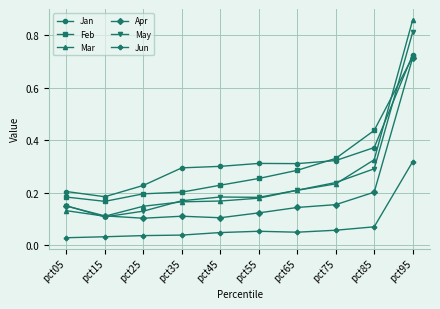

Which label corresponds to the largest value in the chart?

pct95